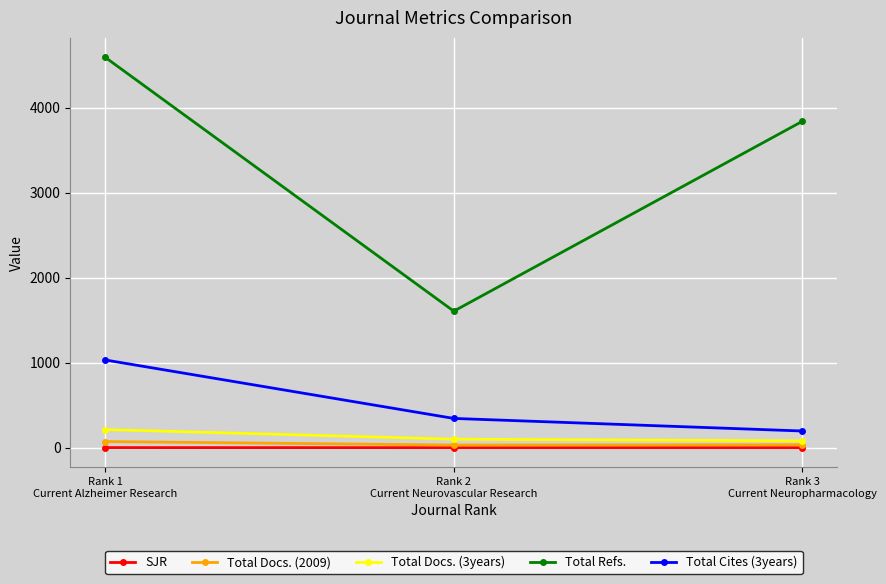

At how many categories does at least one series exceed 610?

3